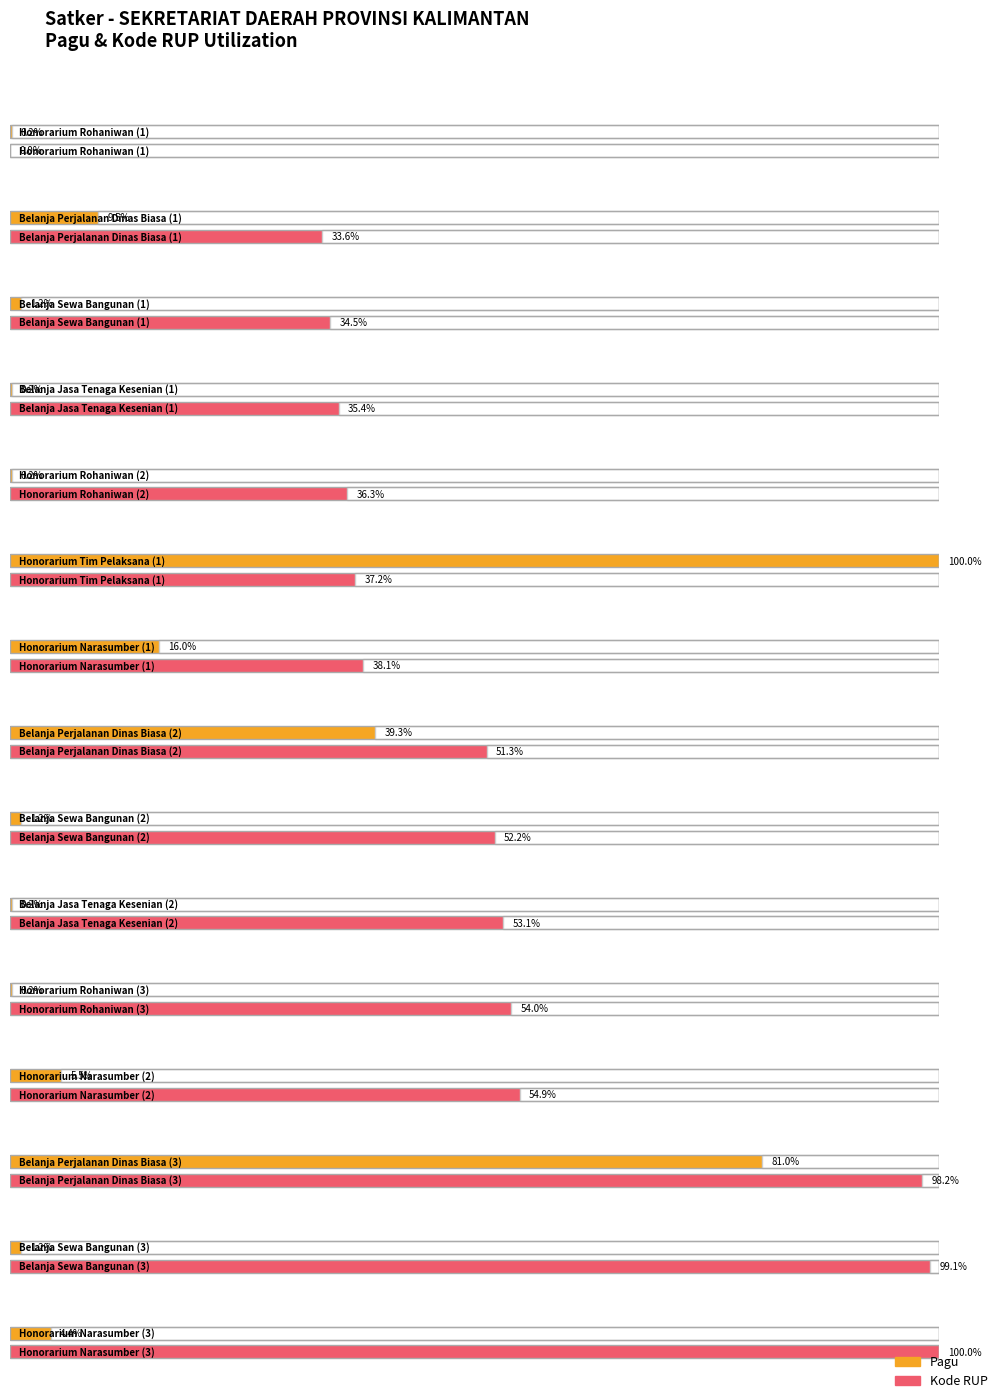

The Kode RUP series shows 47682848 at Belanja Perjalanan Dinas Biasa (1). True or false?

False